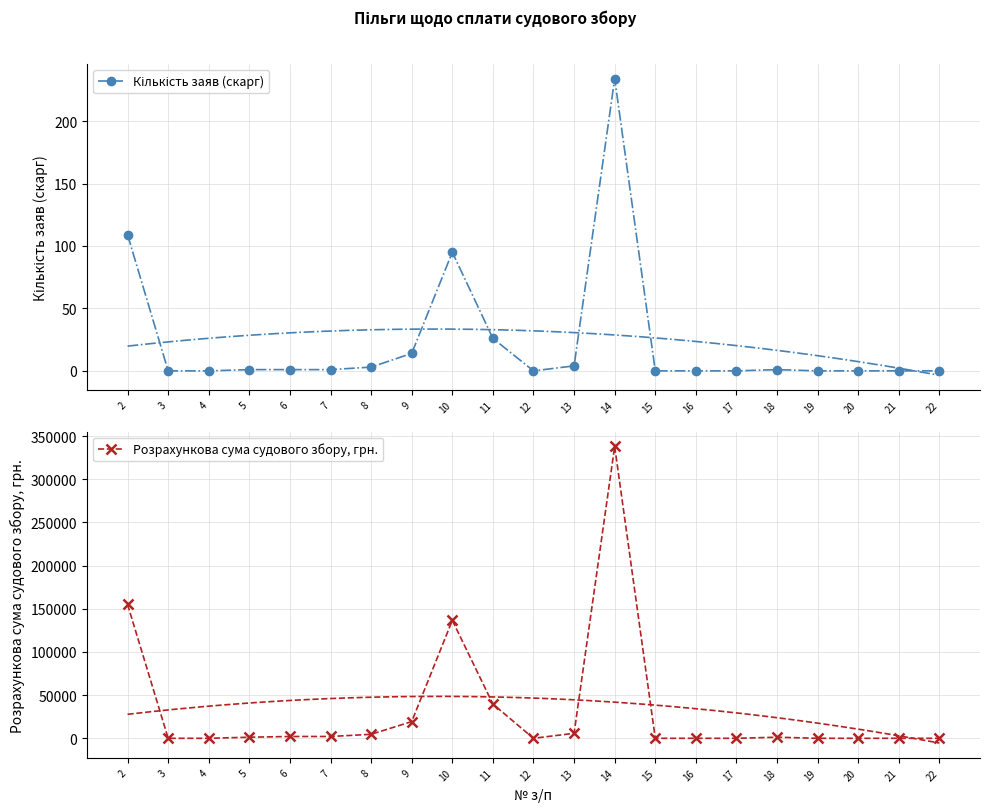

True or false: Розрахункова сума судового збору, грн. has a value of 0.0 at 12.

True